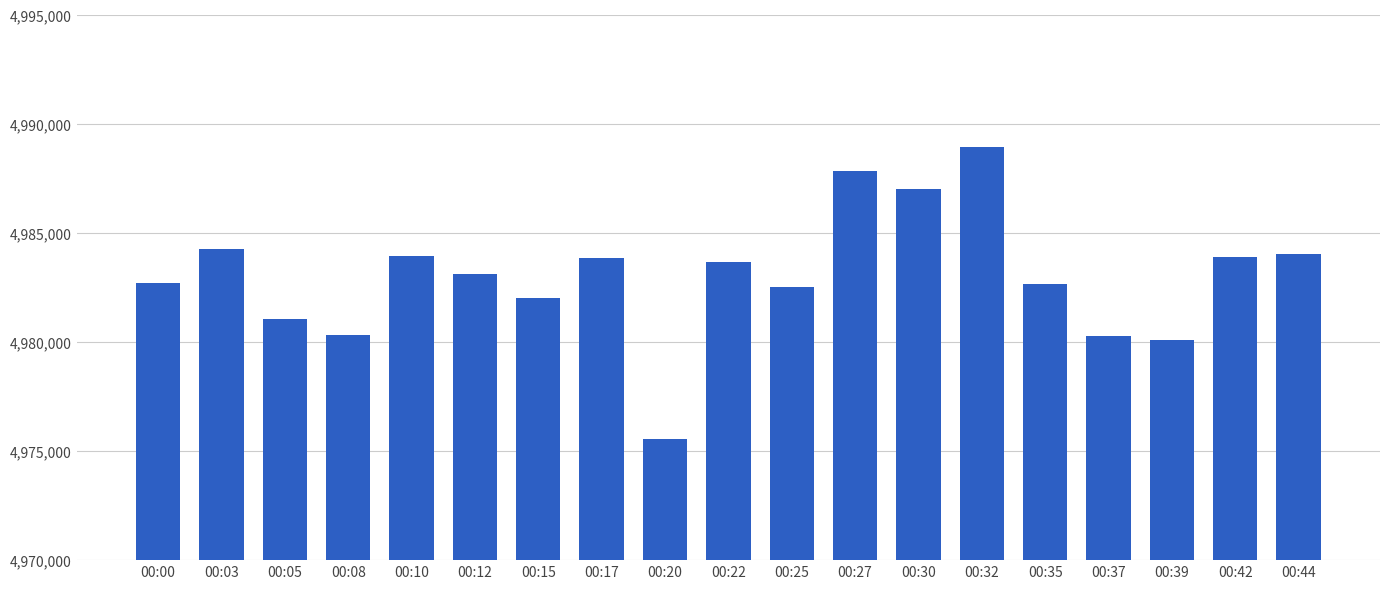

What is the average value?

4983031